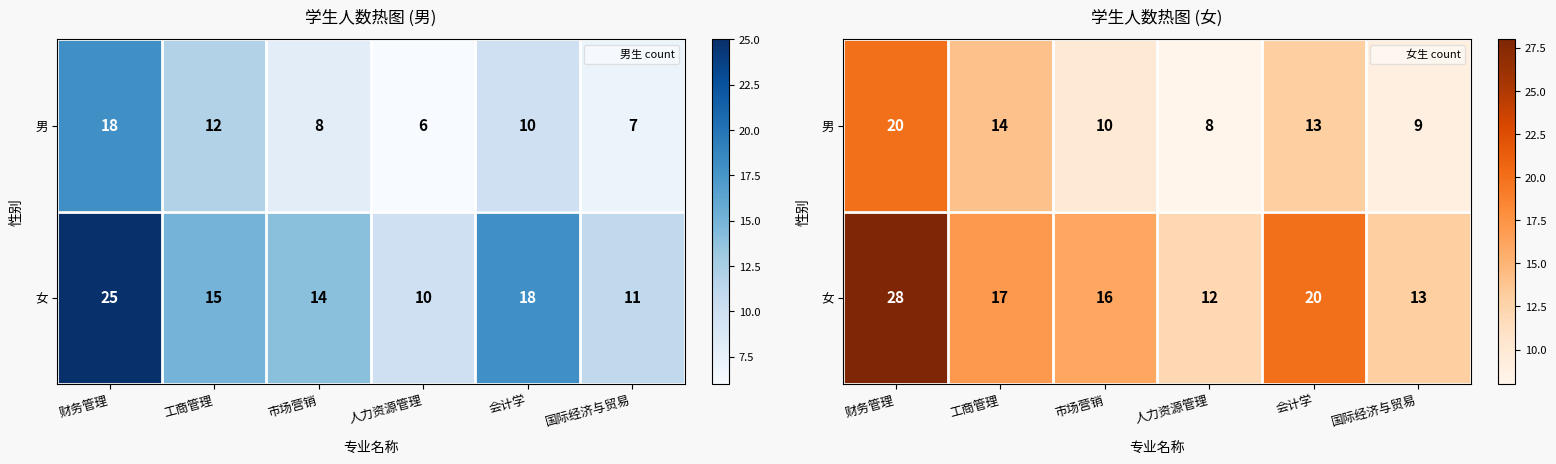

How many data points in 女 are less than 17?

3